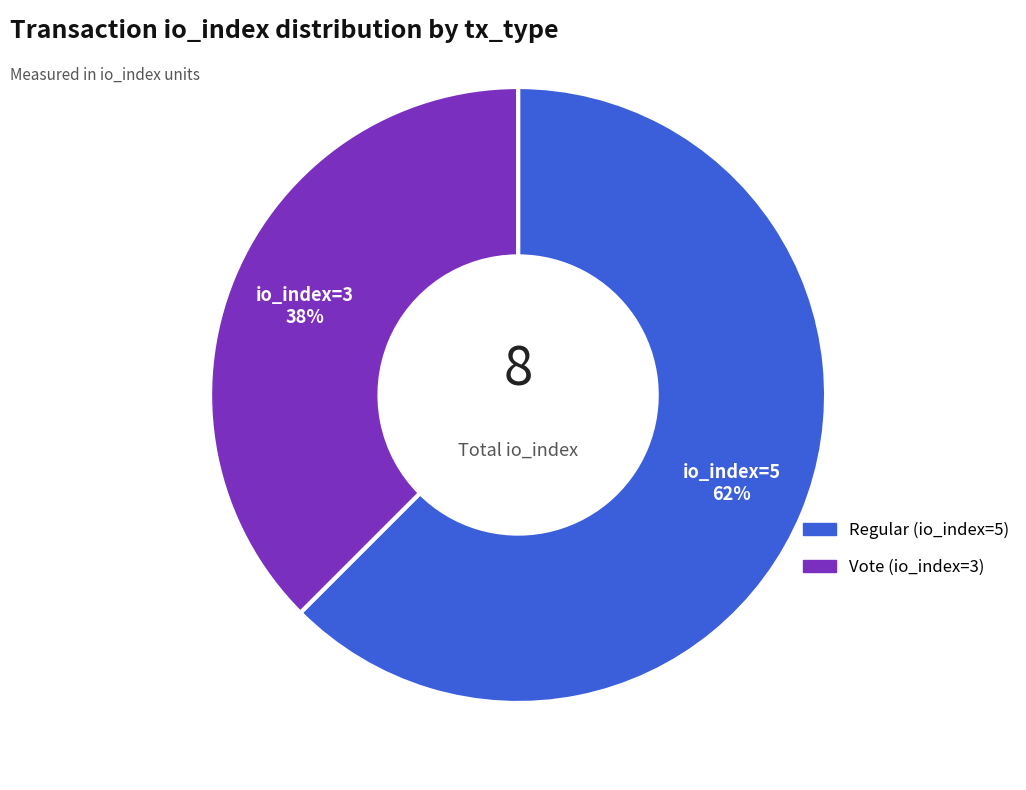

Is there any slice that represents more than half of the pie?

Yes